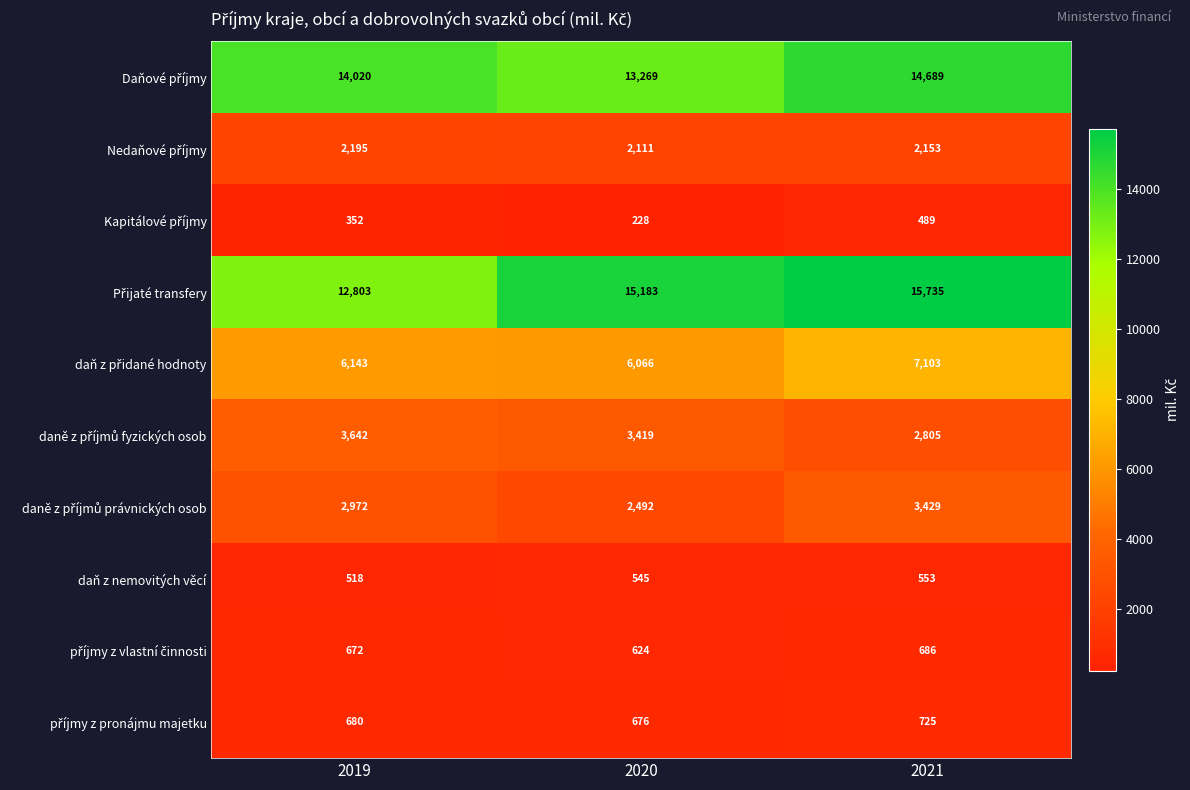

Which category has the lowest value across all series?

2020